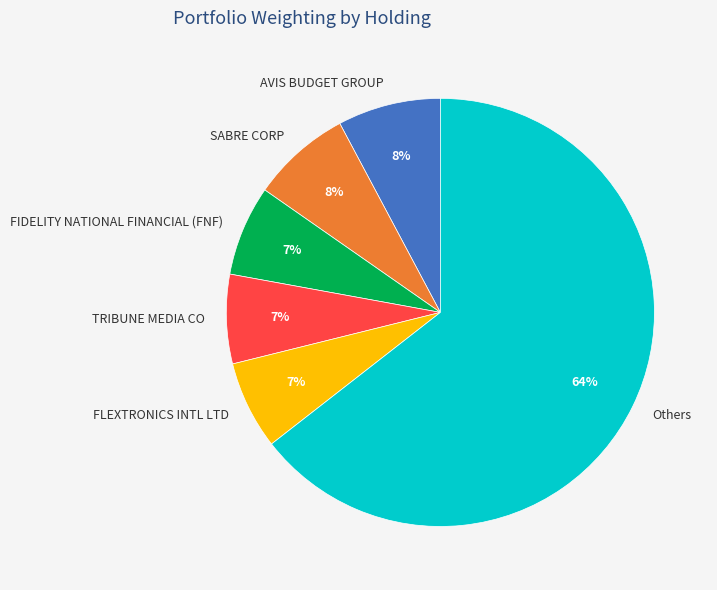

Do Others and FLEXTRONICS INTL LTD together represent more than half of the pie?

Yes